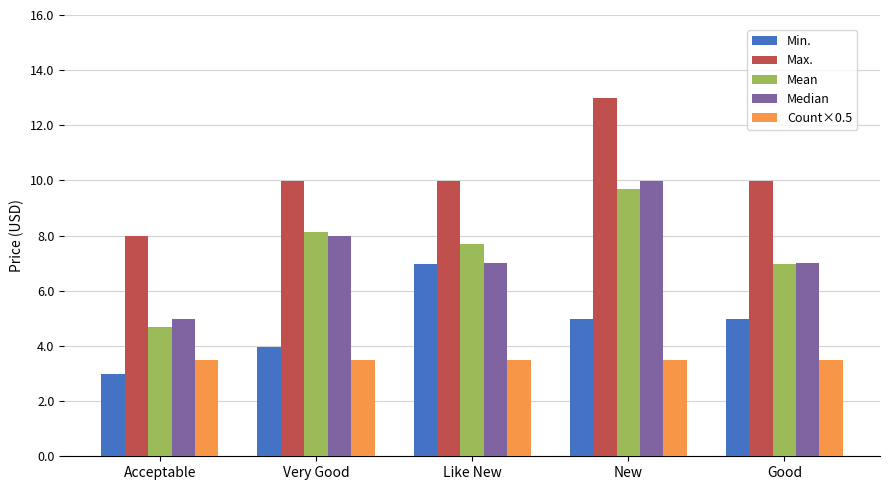

What is the difference between the second highest and second lowest values in the Min. series?

1.0